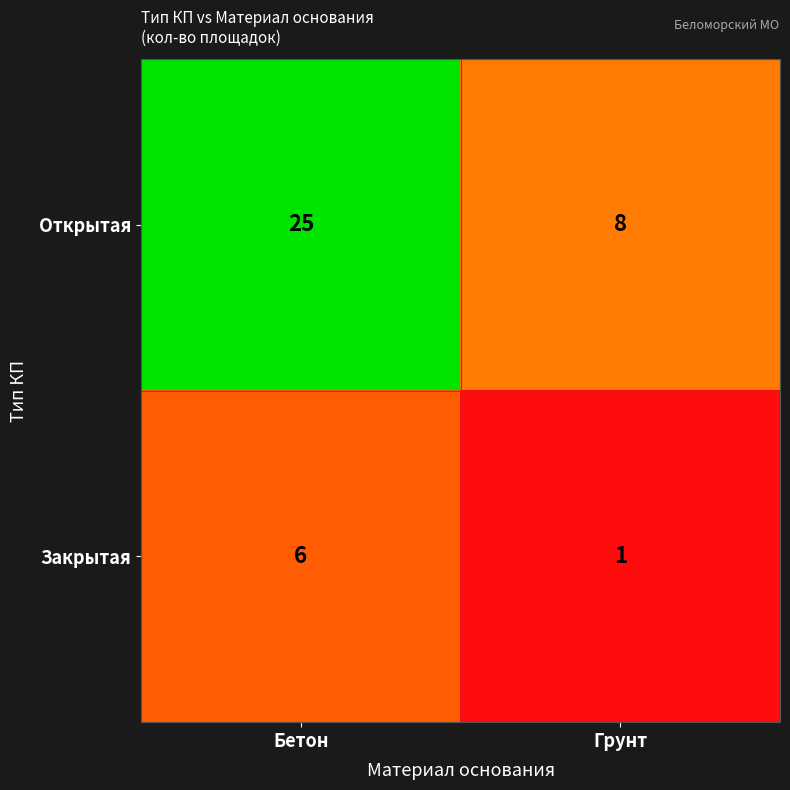

List the series in order of their overall mean, lowest first.

Закрытая, Открытая